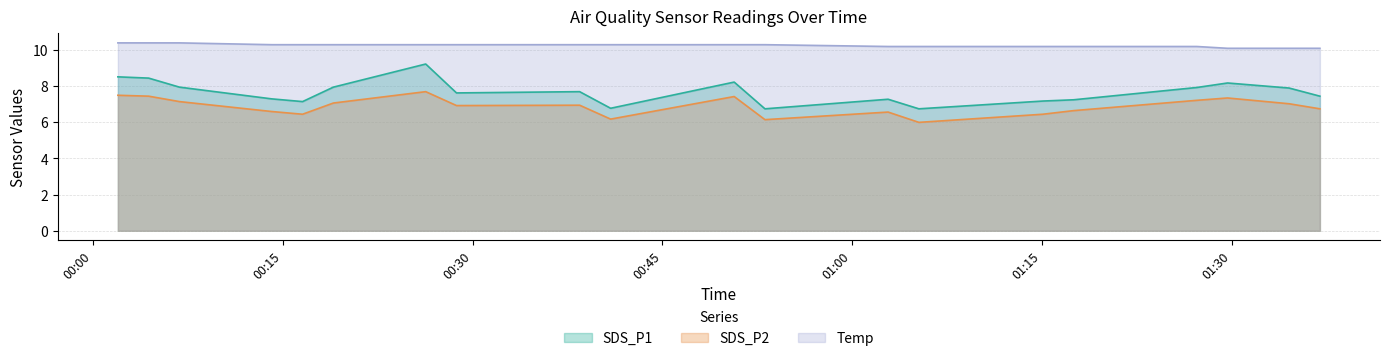

What position from the left is 13?

14